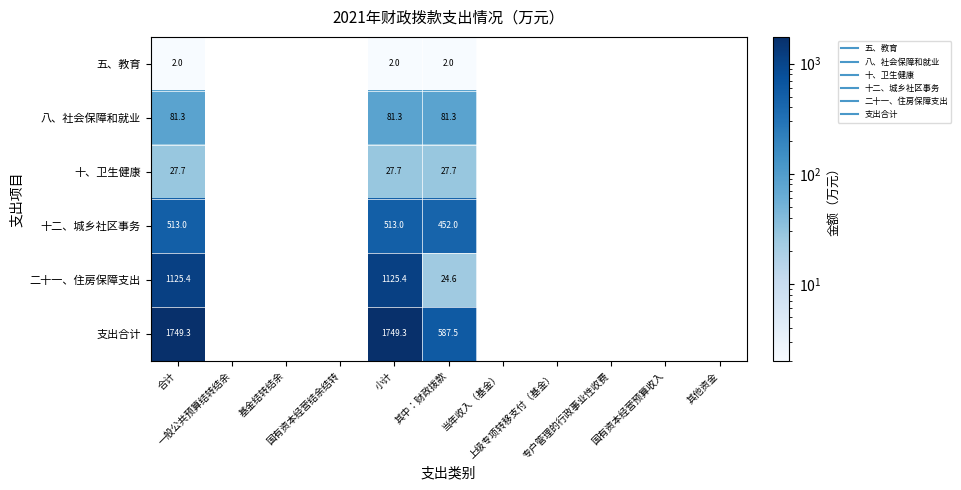

What is the minimum value shown in the chart?

2.0